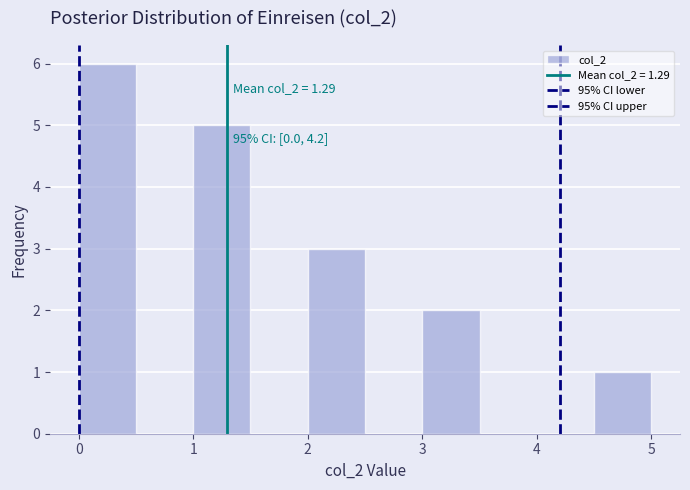

Which range on the x-axis has the tallest bar?

0.0 to 0.5